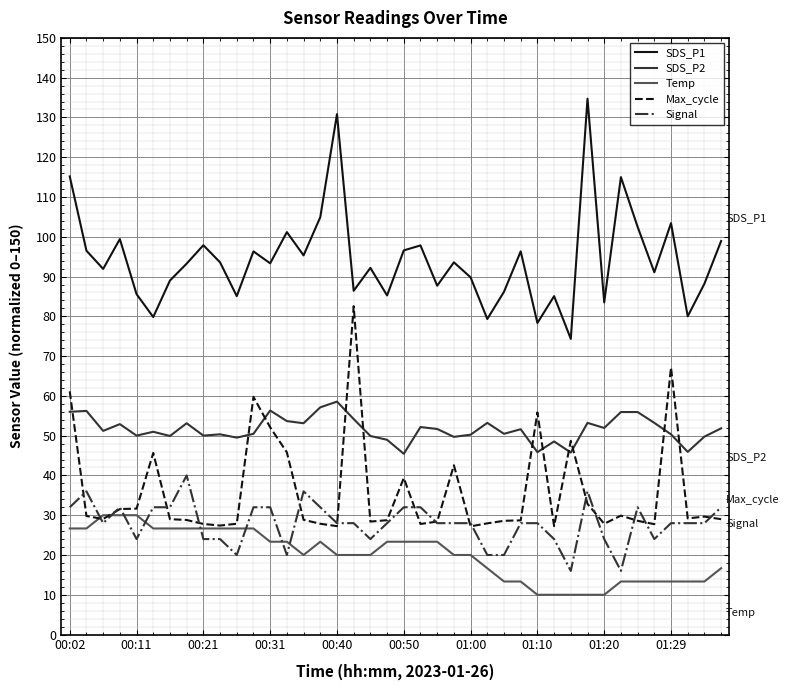

True or false: SDS_P1 and Max_cycle intersect in this chart.

False